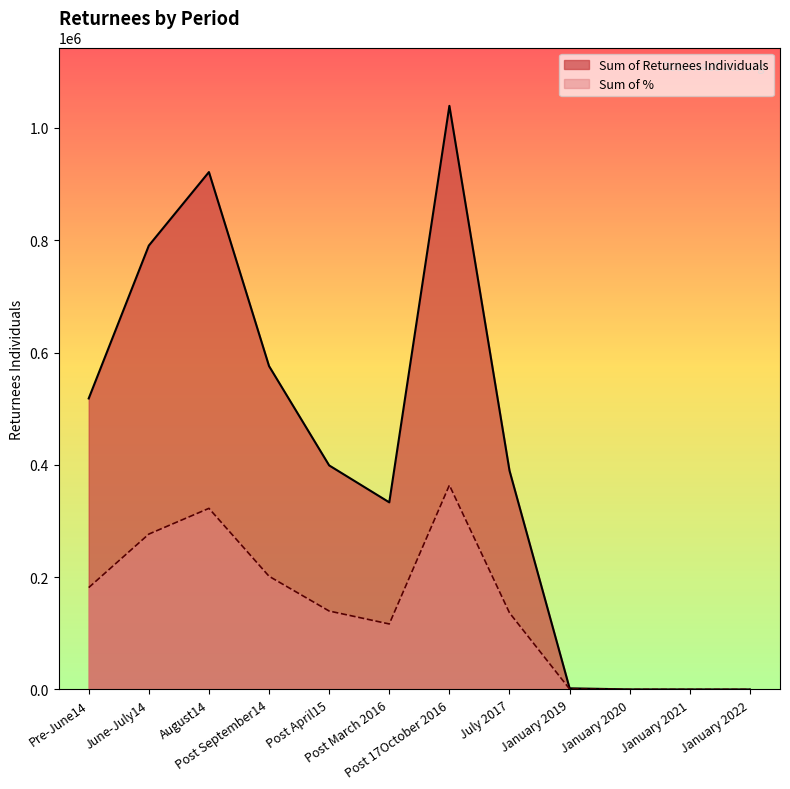

What is the average value of the Sum of % series?

144952.1